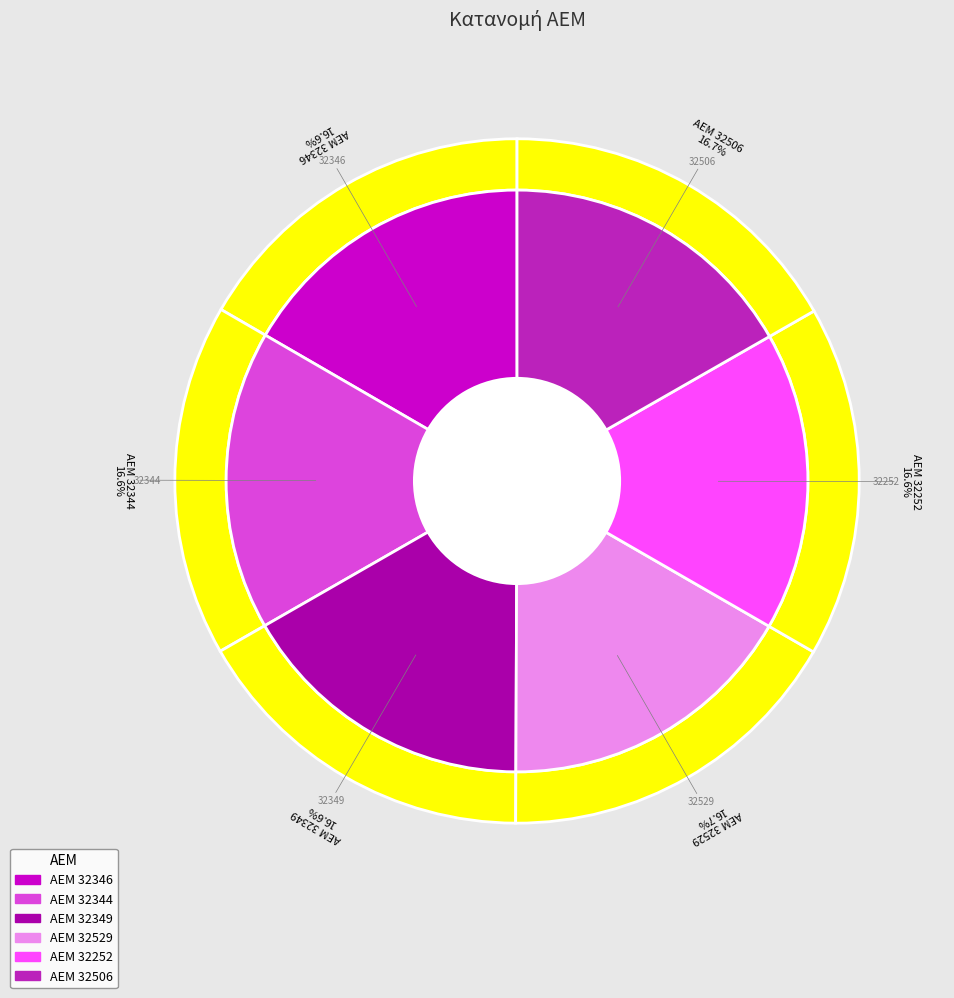

To the nearest percent, what portion does 32349 represent?

17%